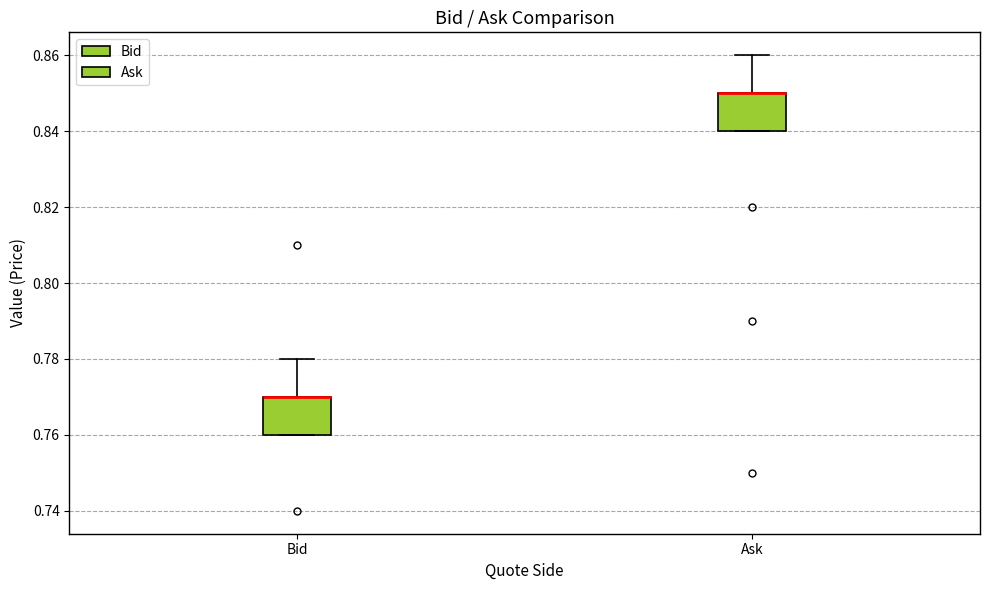

Reading left to right, transcribe this box plot: for each box, give where its median line is, the range the box spans, and where its two whiskers end, as read against the y-axis. The values are not printed on the chart, so give them approximately, as read against the axis.

Bid: median 0.77 (drawn on the box's upper edge), box 0.76 to 0.77, whiskers 0.76 to 0.78
Ask: median 0.85 (drawn on the box's upper edge), box 0.84 to 0.85, whiskers 0.84 to 0.86